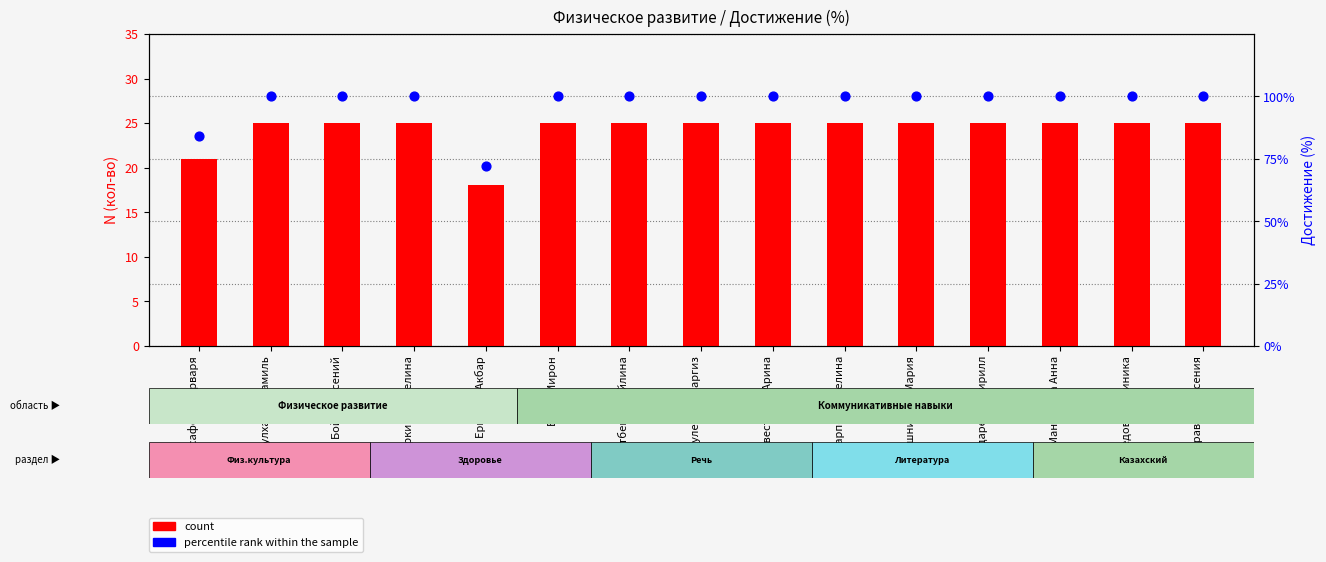

At which category is the sum across all series the highest?

Абулханов Камиль